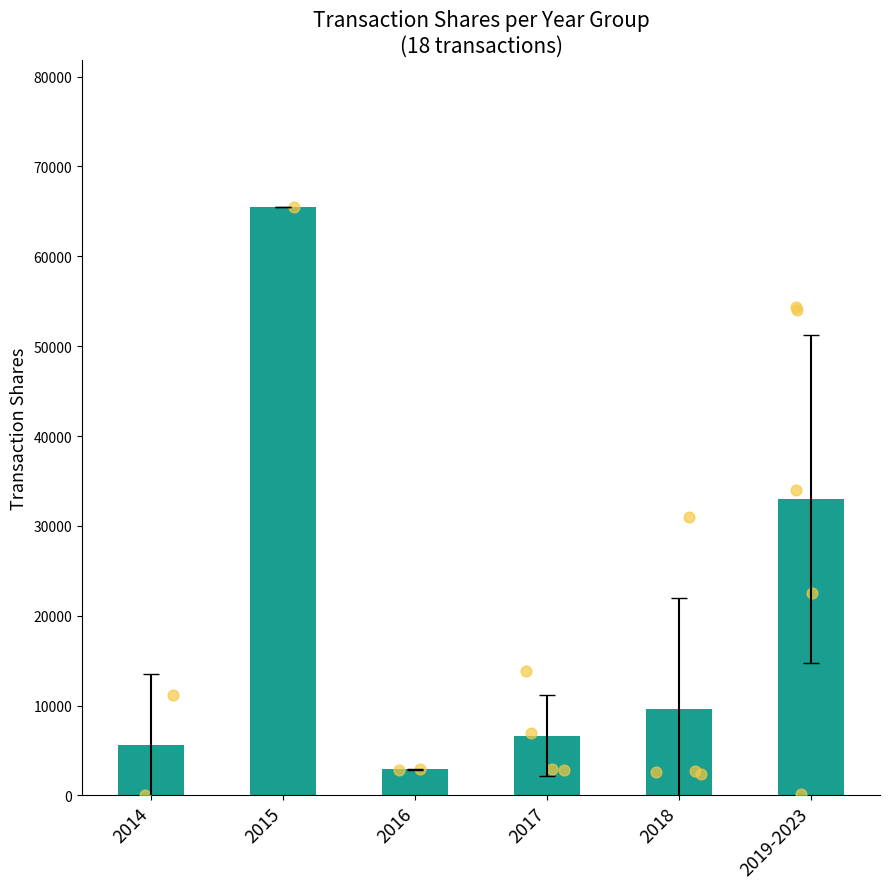

Approximately how many times larger is the value at 2018 compared to 2017?

1.5